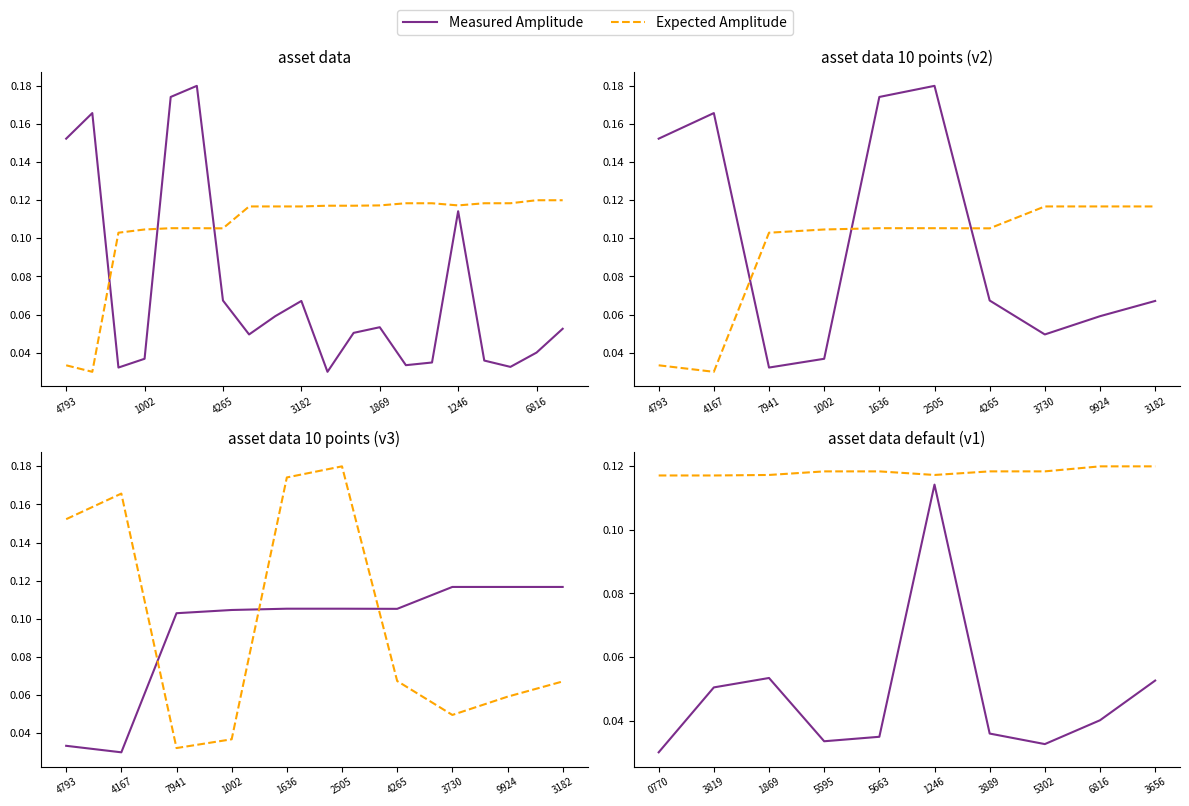

How many lines are shown in the chart?

2